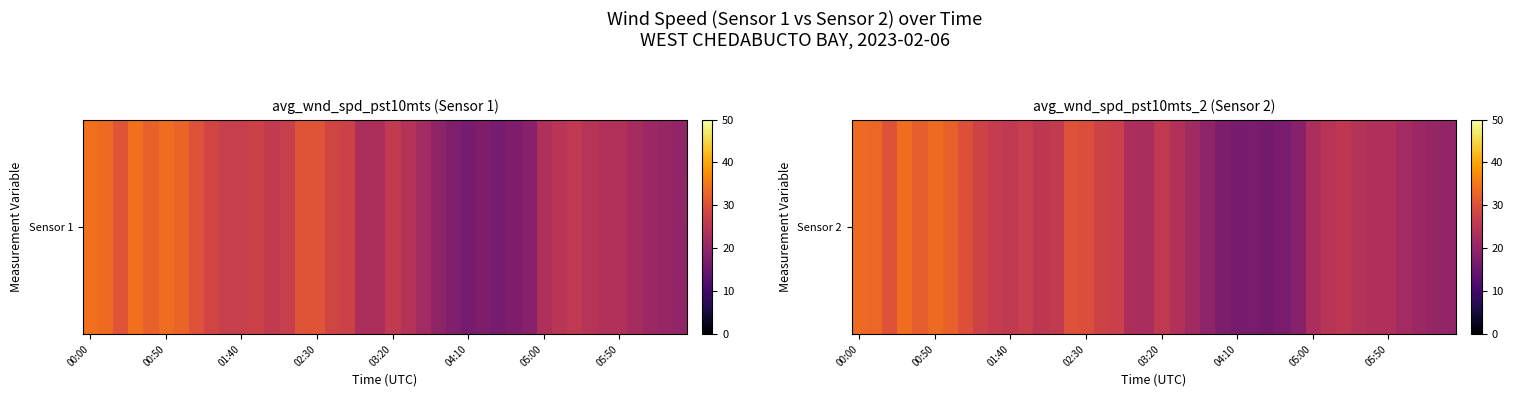

At which label does the data first exceed 25?

00:00